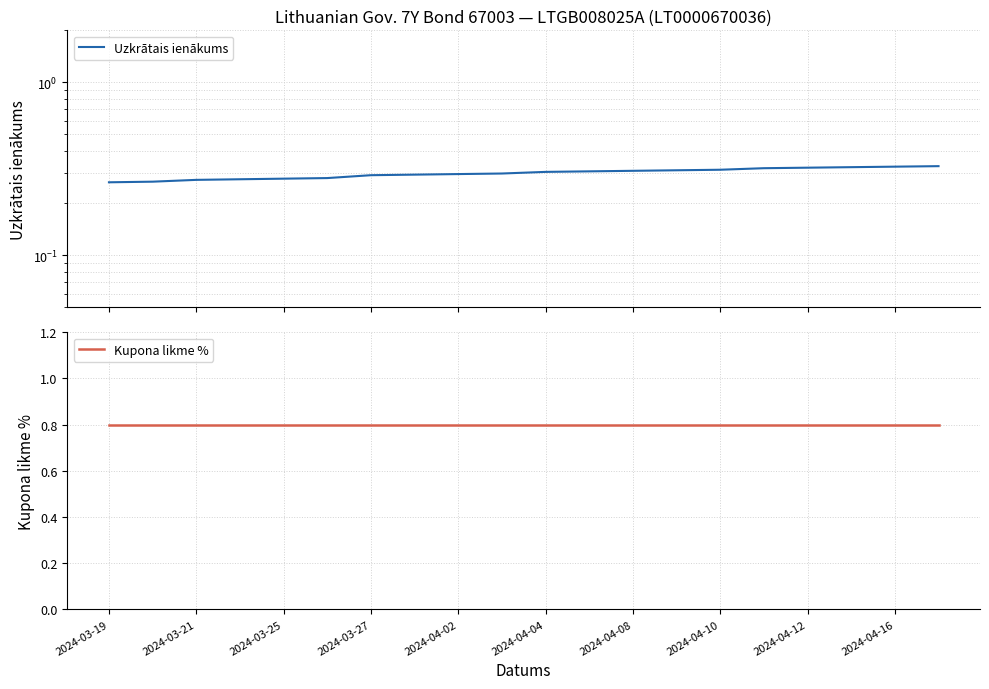

At how many categories does at least one series exceed 0?

20